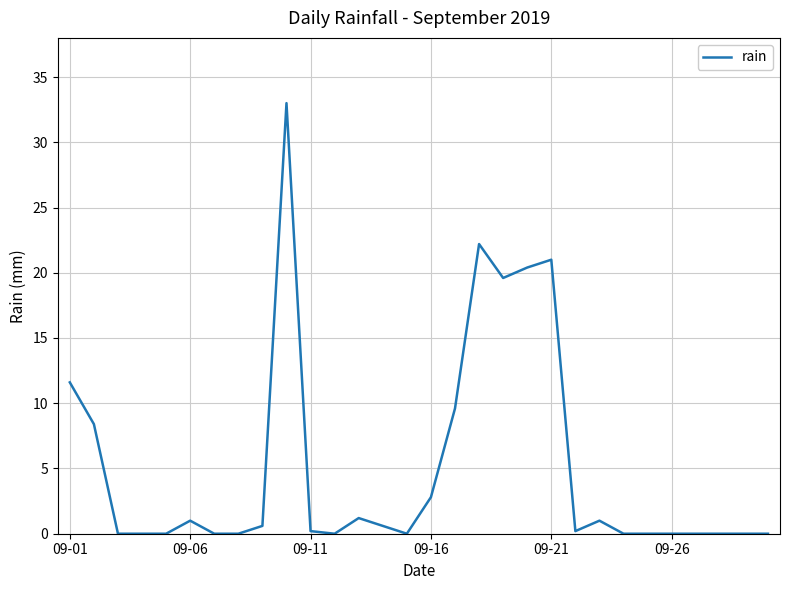

What is the difference between the maximum and minimum values?

33.0